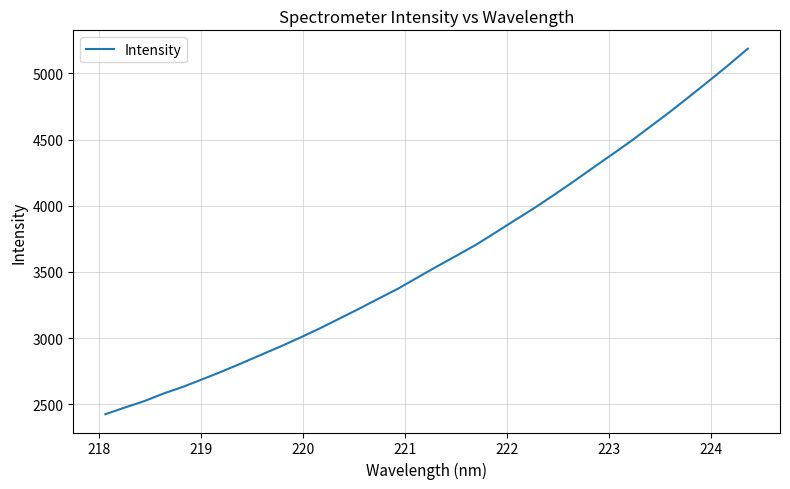

What is the smallest value displayed?

2424.6